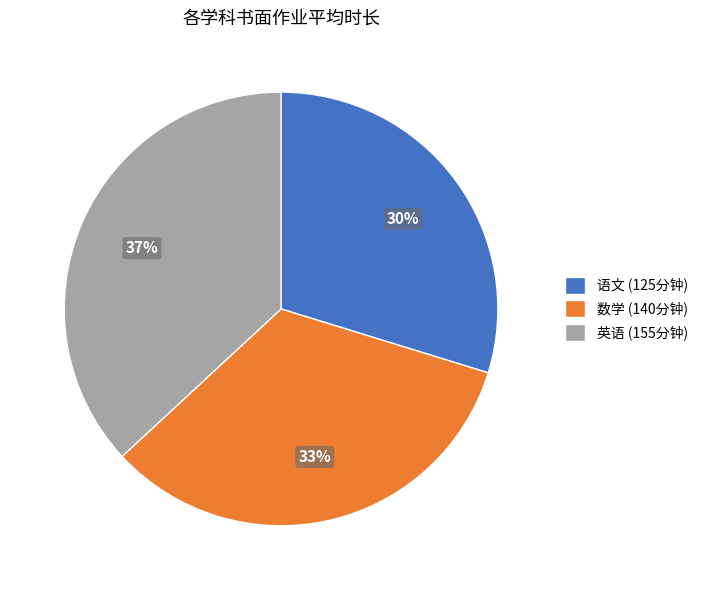

To the nearest percent, what is the average slice percentage?

33%